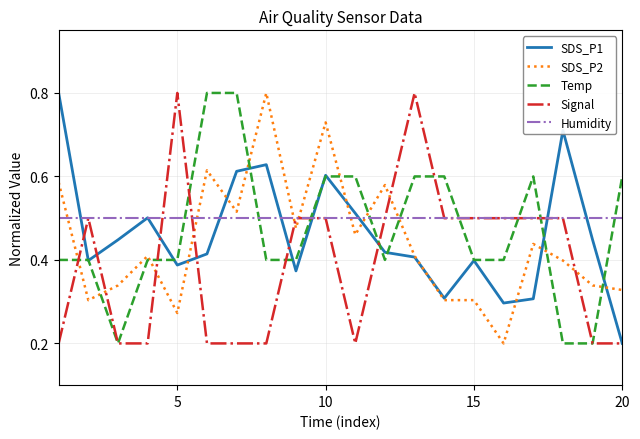

Does the chart have visible grid lines?

Yes